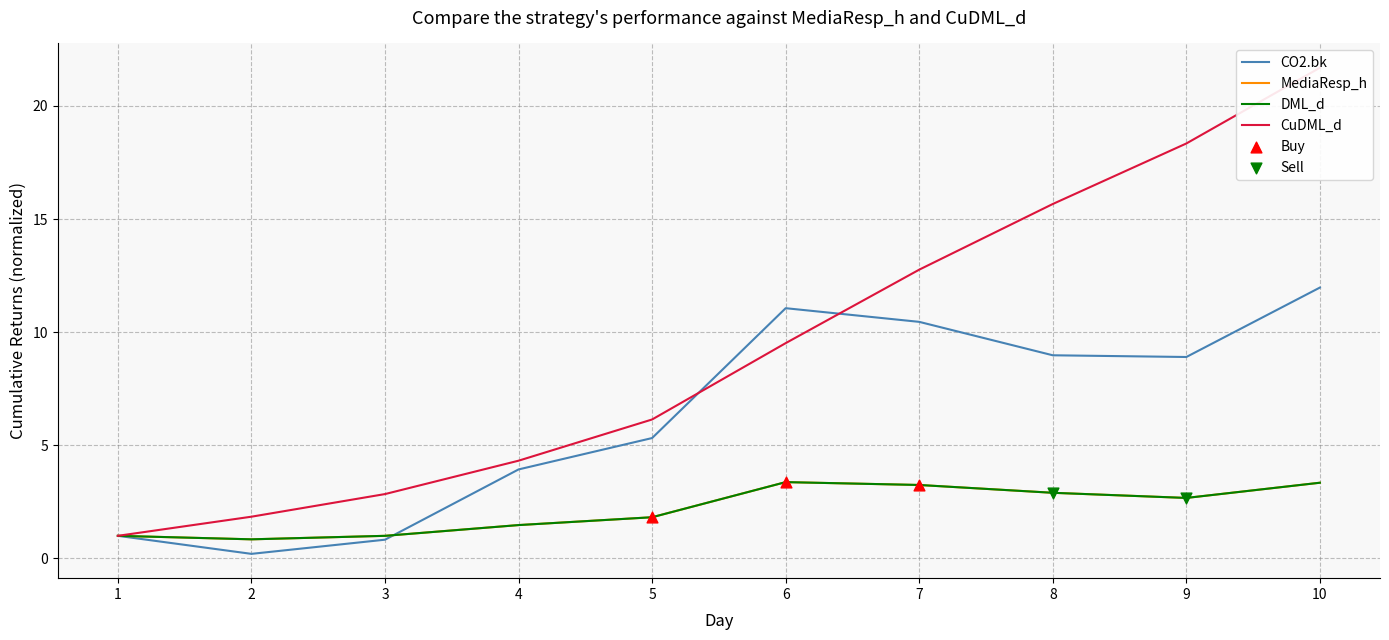

Which series has the largest Y range (max minus min)?

CuDML_d